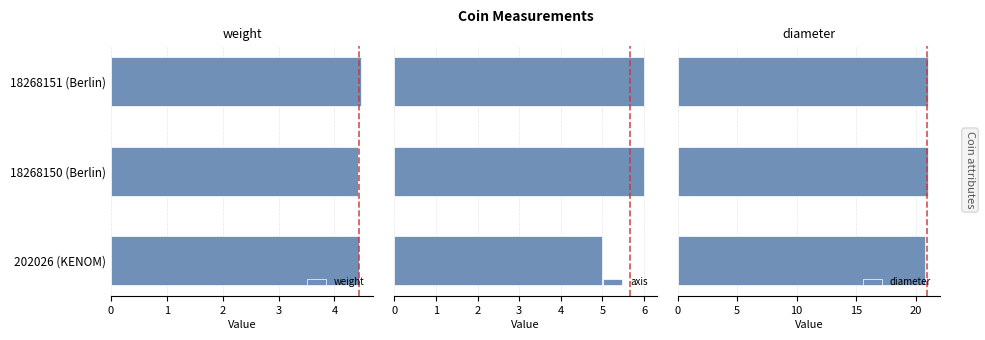

How many axis values are between 5 and 6?

3